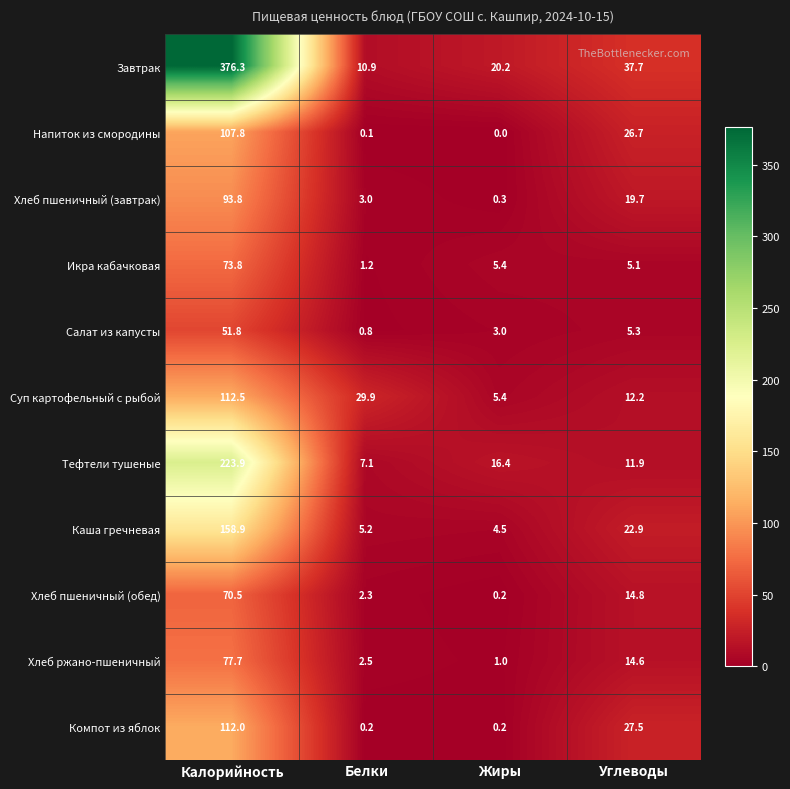

What is the total value across all series at Углеводы?

198.4